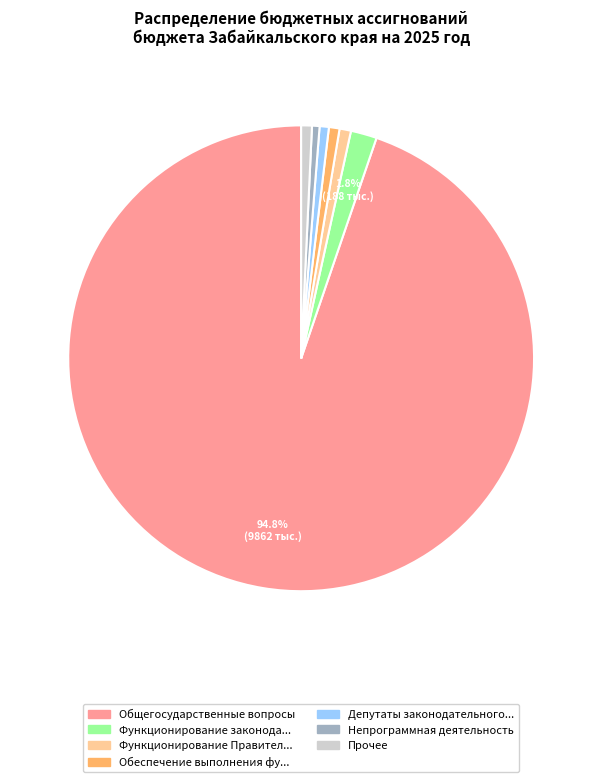

To the nearest percent, what is the difference between the largest and smallest slice percentages?

94%